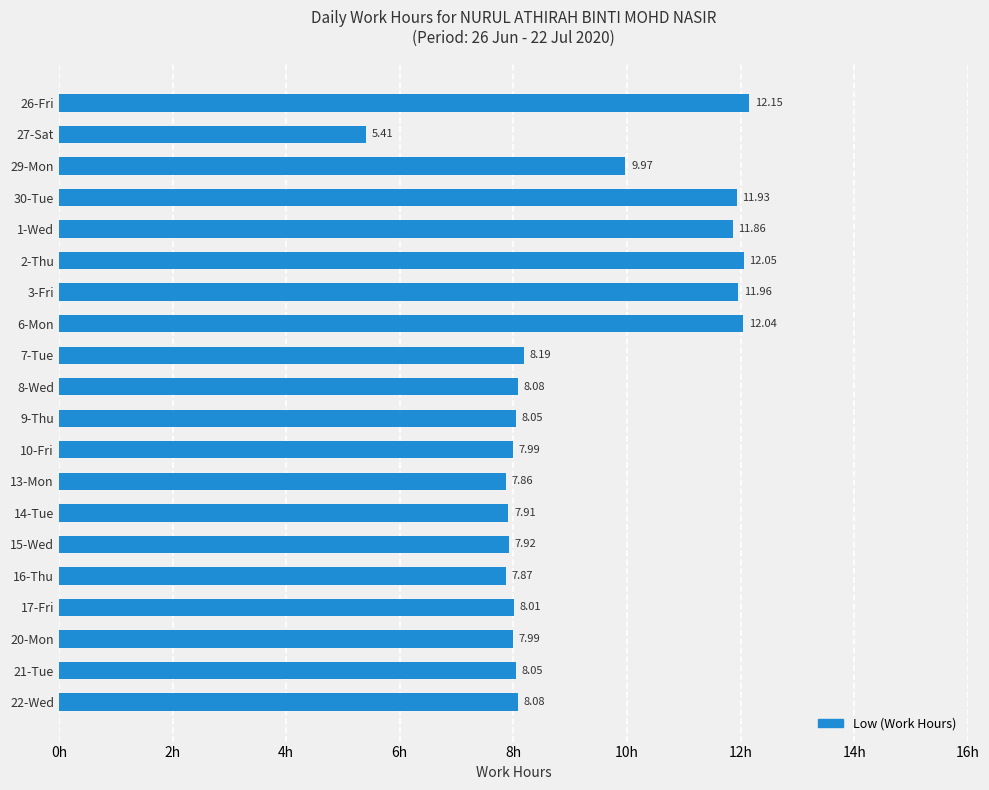

What is the change in value from 26-Fri to 16-Thu?

-4.3